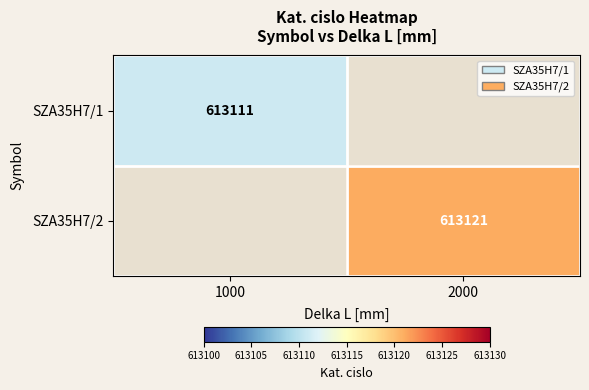

Which label corresponds to the smallest value in the chart?

1000